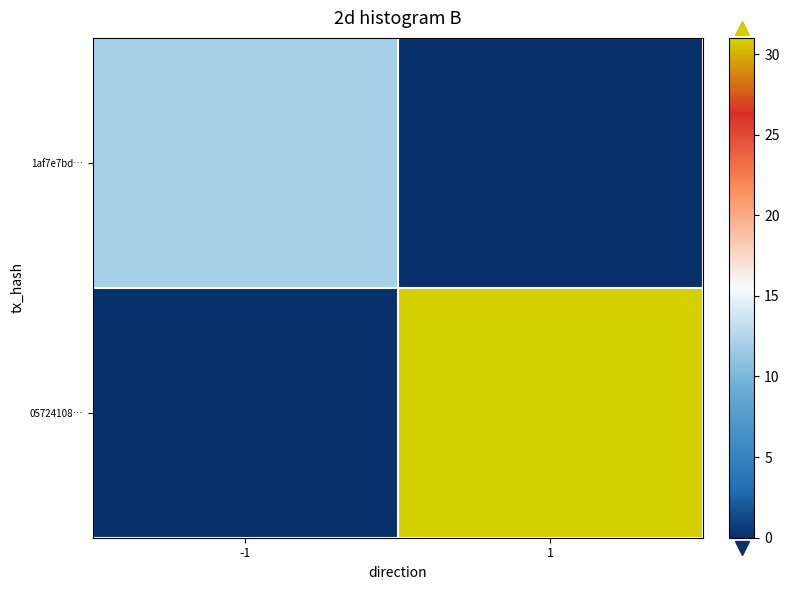

Which series has the largest range (max minus min)?

05724108…